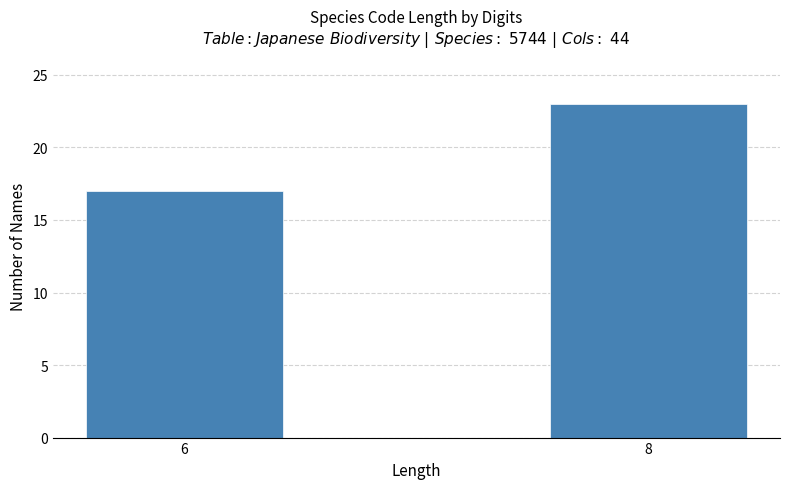

Reading left to right, transcribe all the data shown in this chart.

17	23